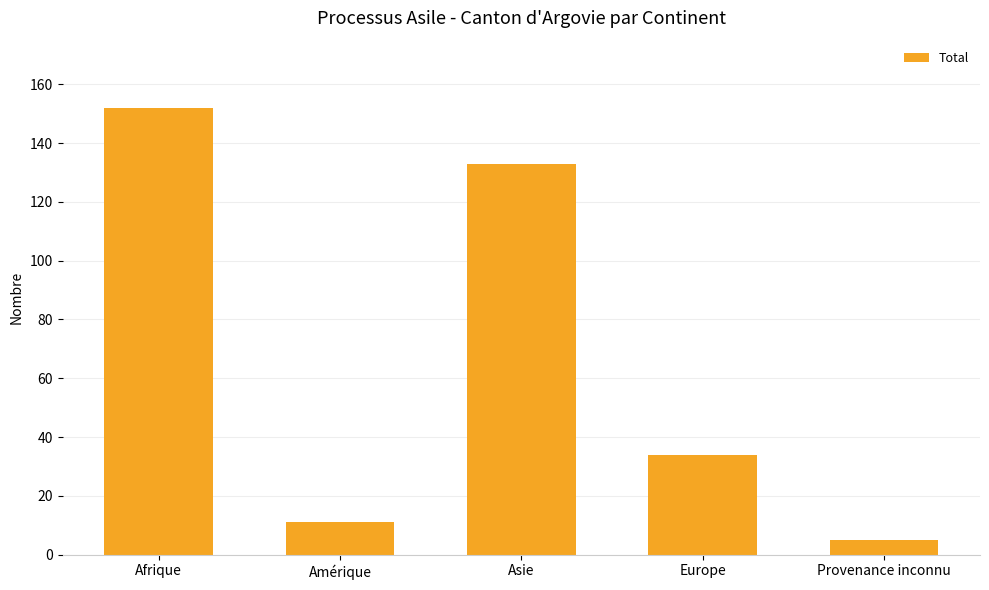

What is the difference between the maximum and minimum values?

147